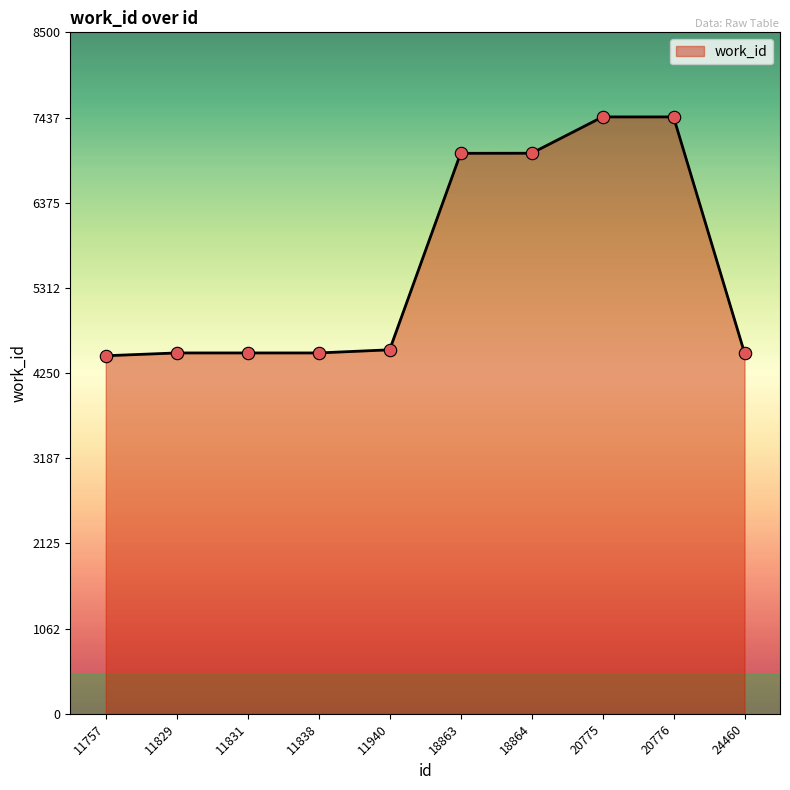

Approximately how many times larger is the value at 11831 compared to 11838?

1.0